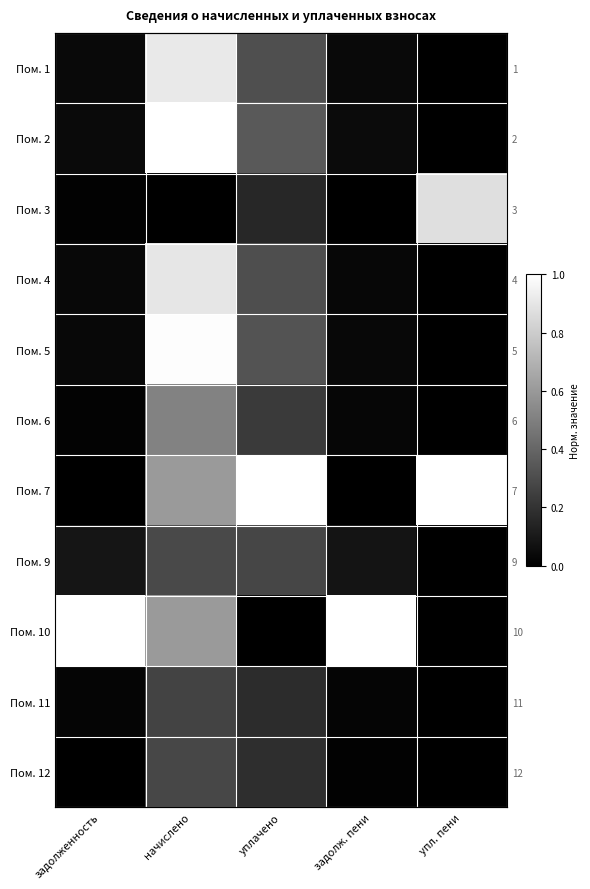

List the labels in order of Пом. 11 value, largest first.

начислено, уплачено, задолженность, задолж. пени, упл. пени